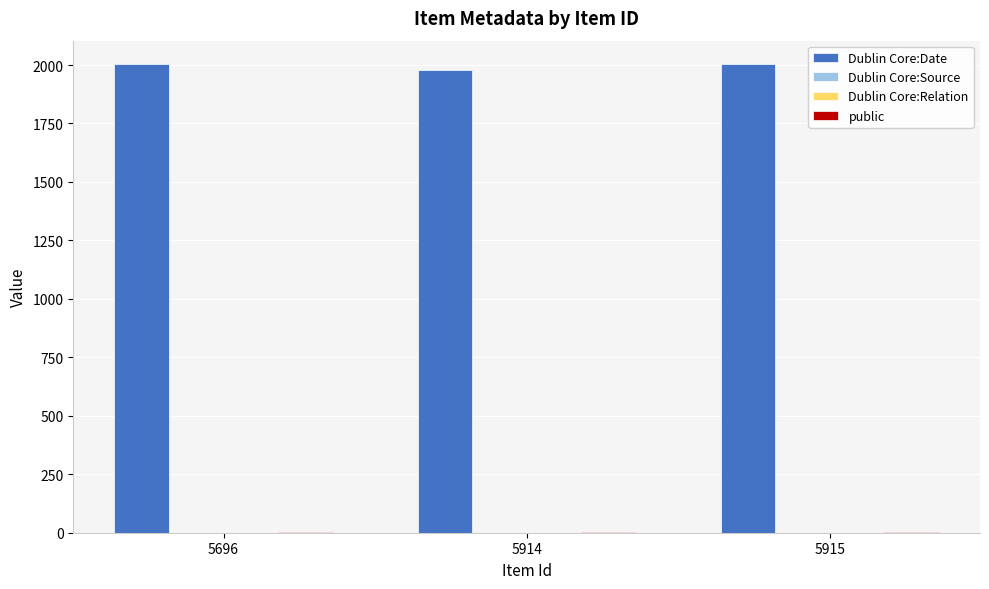

What is the approximate value of public at 5696?

1